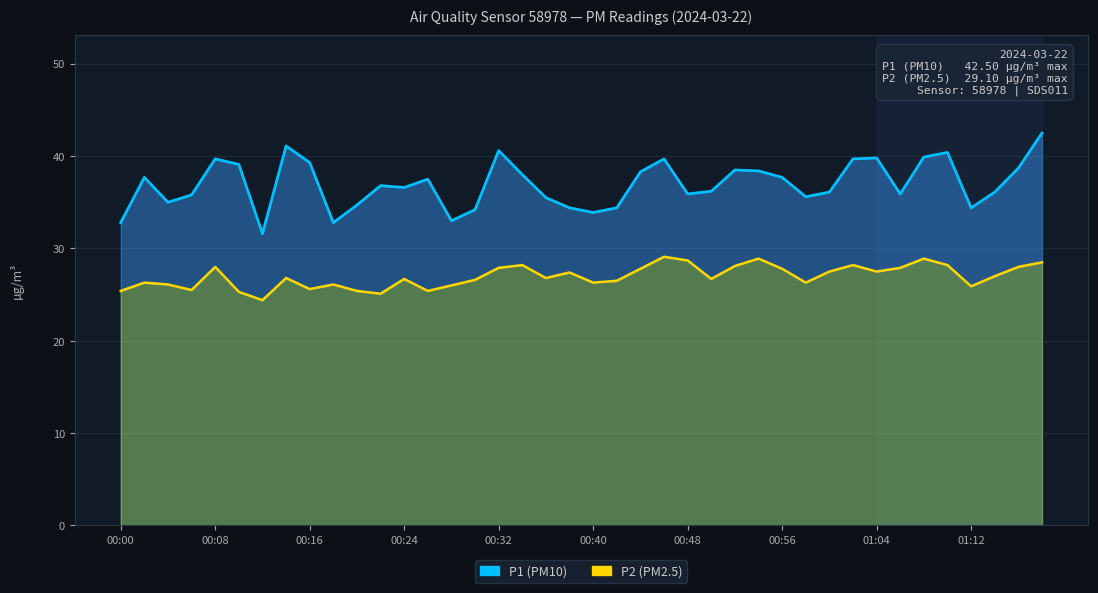

Which category has the lowest value across all series?

00:12